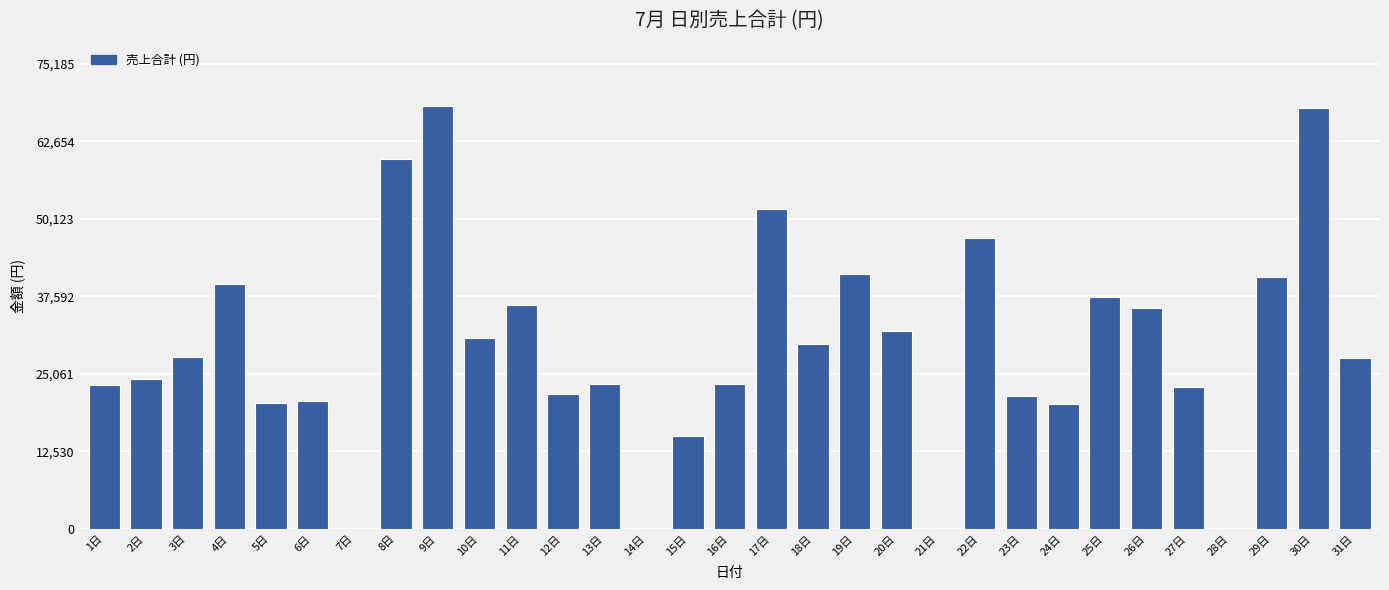

What is the maximum value shown in the chart?

68350